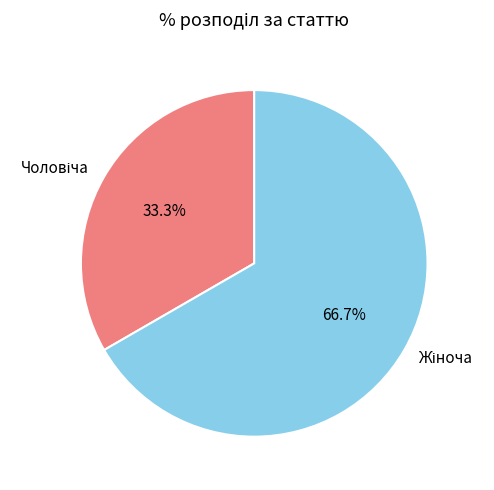

Is there any slice that represents more than half of the pie?

Yes